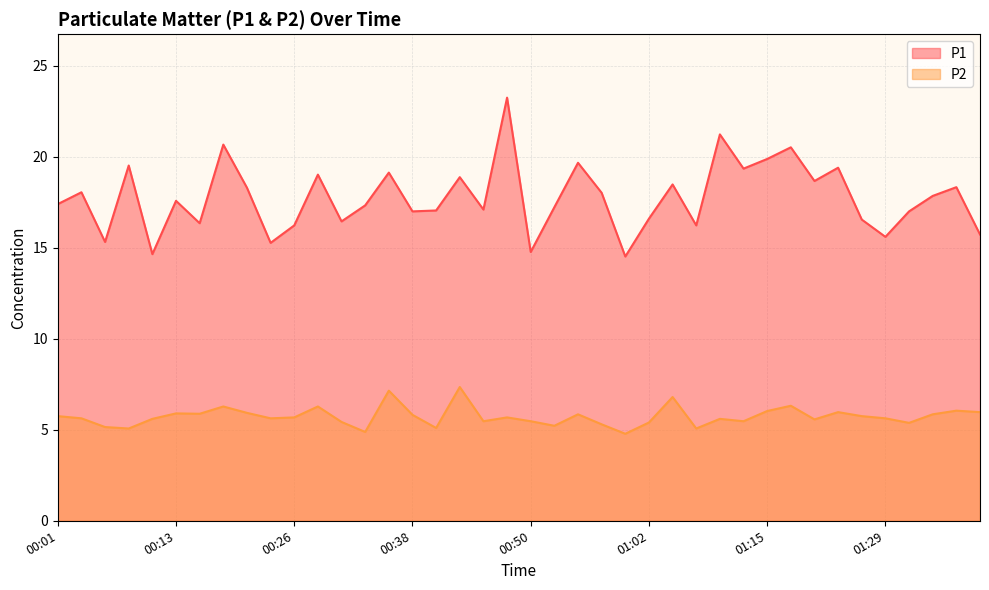

True or false: P1 and P2 cross at least once.

False